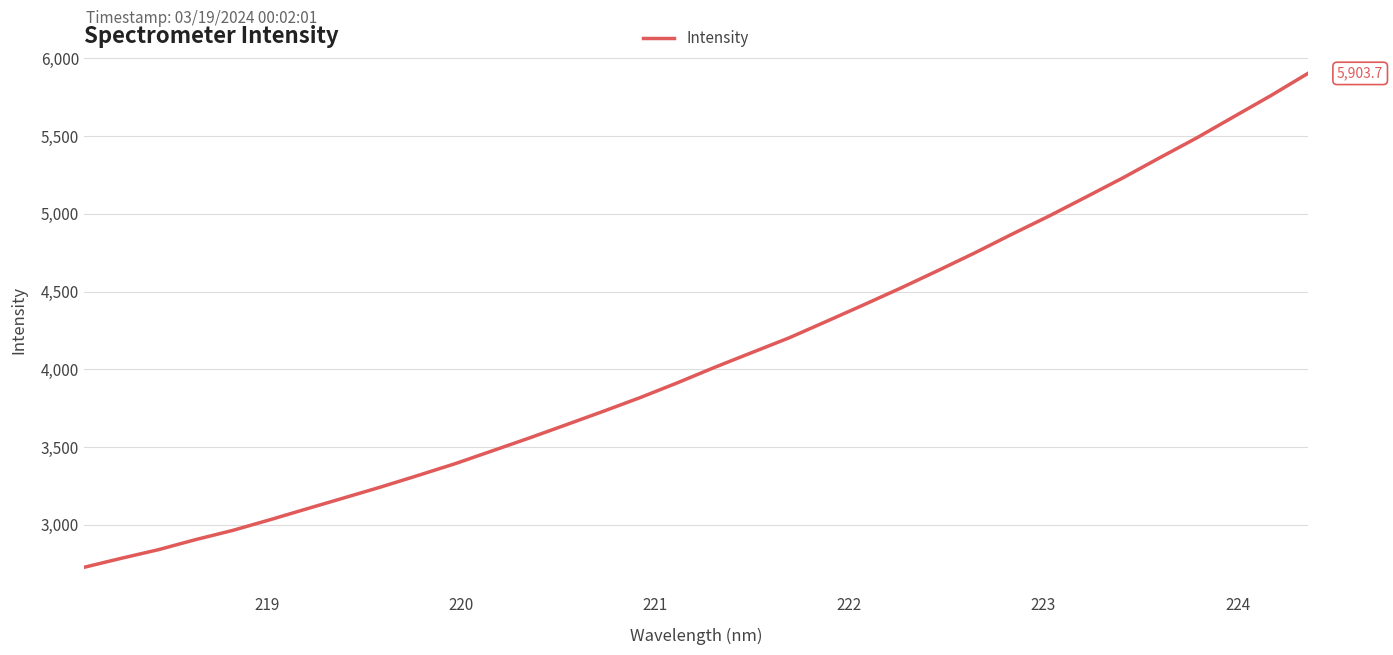

What is the difference between the maximum and minimum values?

3178.0